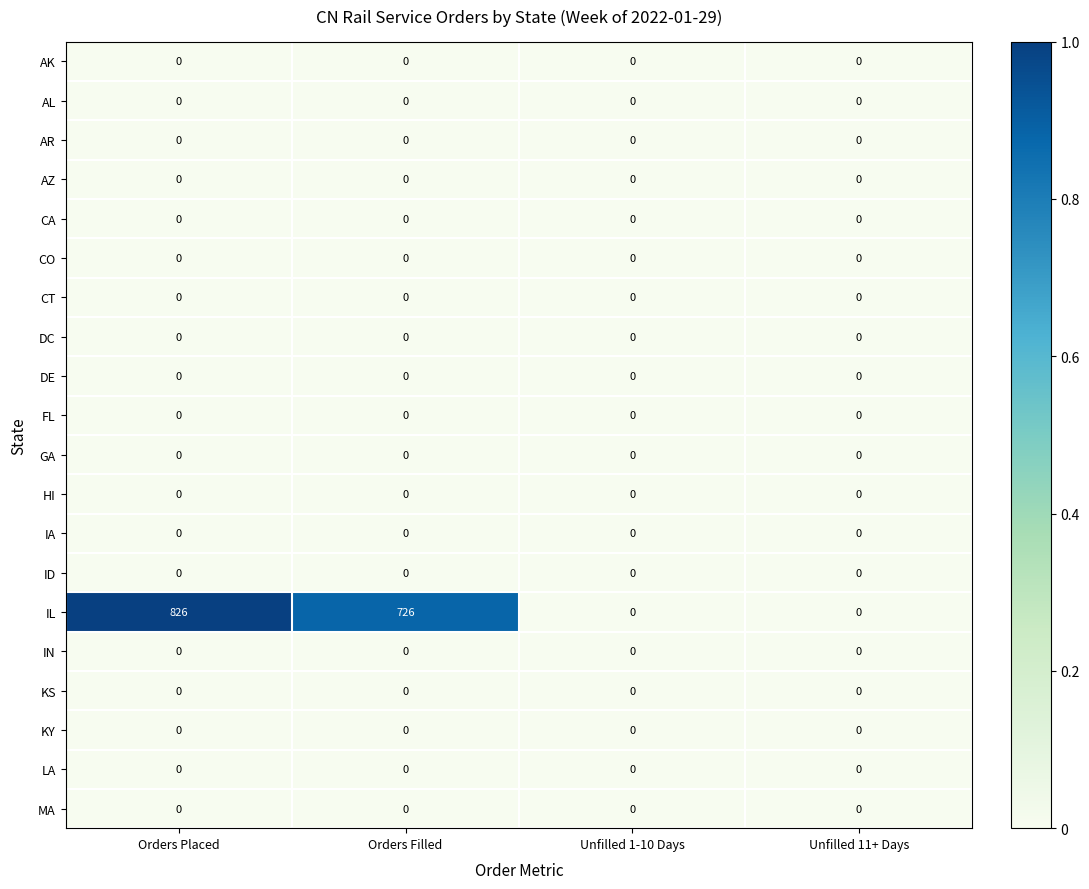

Which series has the widest spread of values?

IL